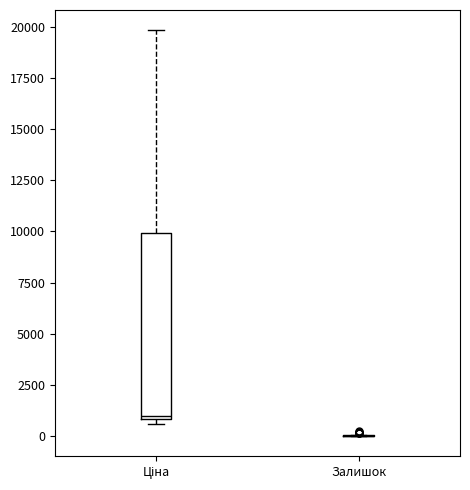

Reading left to right, read every box against the y-axis: the position of its median line, the range the box covers, and the ends of its whiskers. The values are not printed on the chart, so give them approximately, as read against the axis.

Ціна: median 1000, box 1000 to 10000, whiskers 500 to 20000
Залишок: box collapsed to a line at 0, whiskers 0 to 0